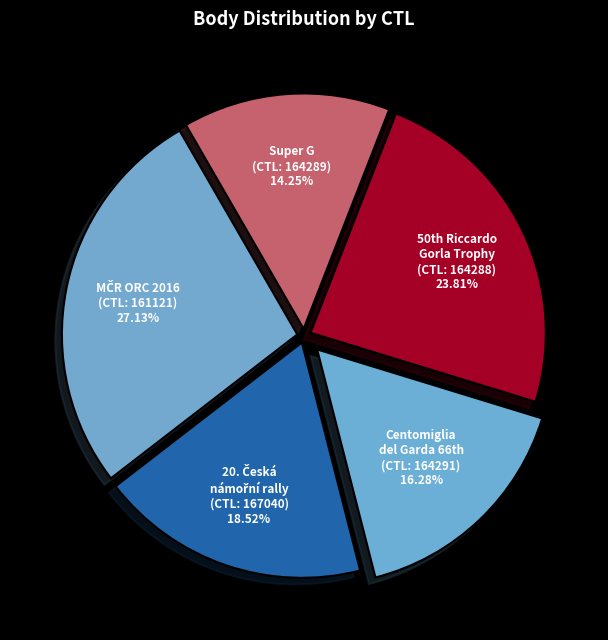

How many slices are in this pie chart?

5